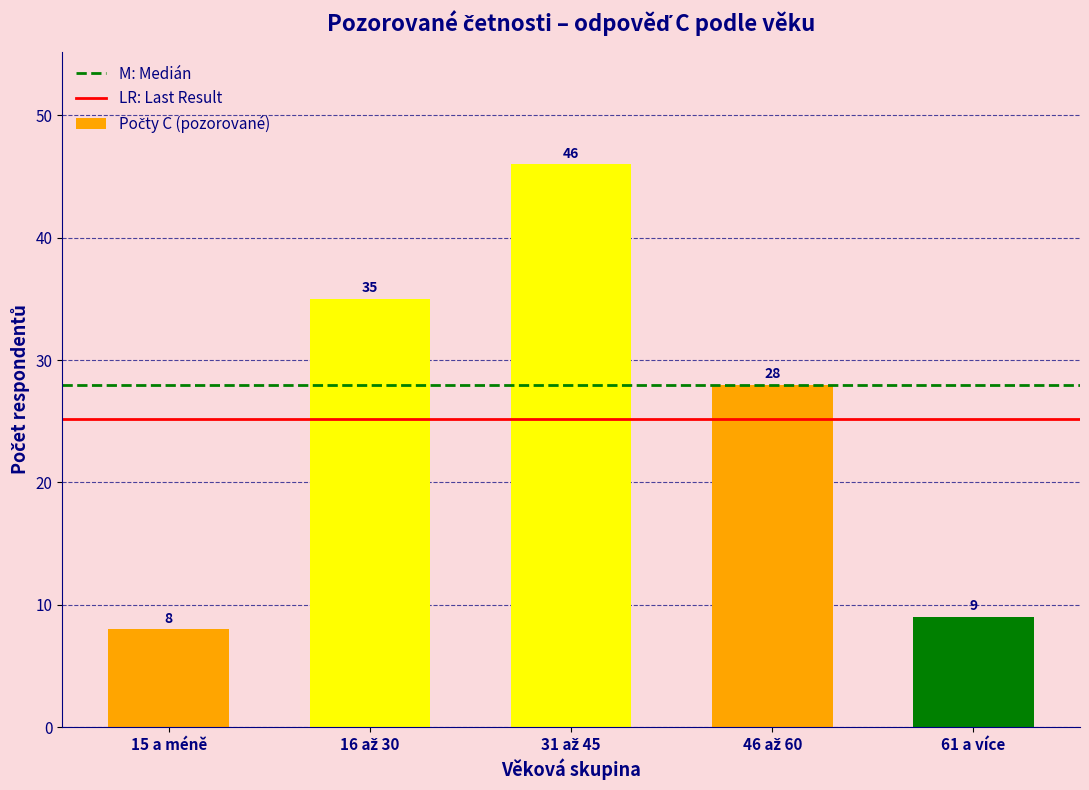

Reading right to left, what are all the values shown in this chart?

9	28	46	35	8